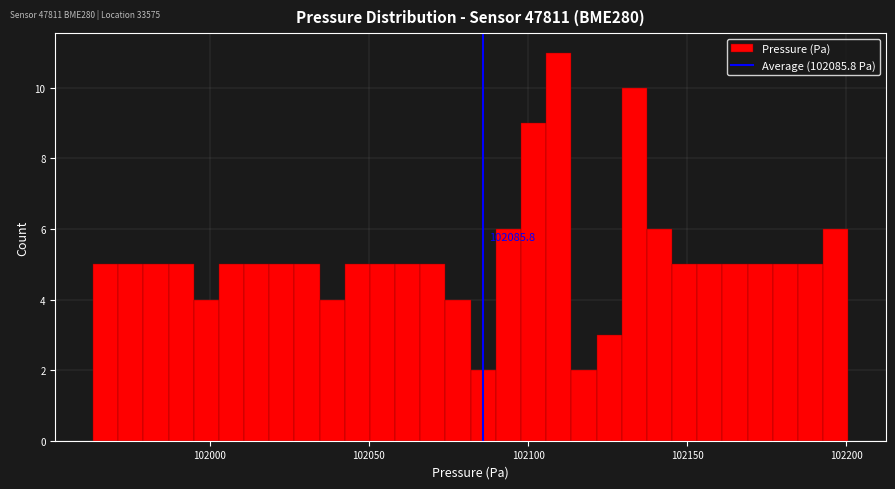

Around what value on the x-axis is the tallest bar? Give the approximate position of its centre, as read against the axis.

102110